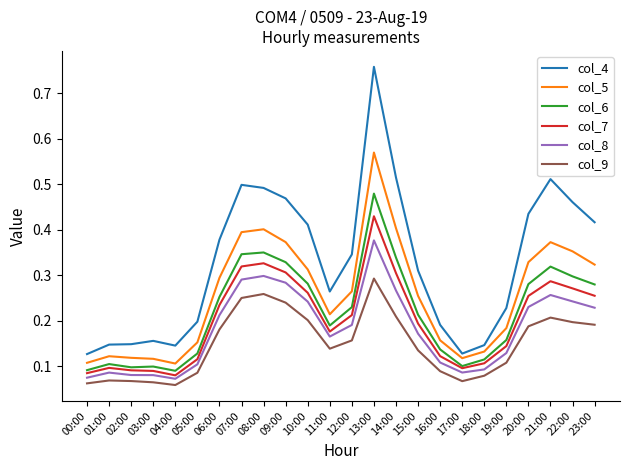

Between 01:00 and 13:00, which series saw the biggest shift?

col_4